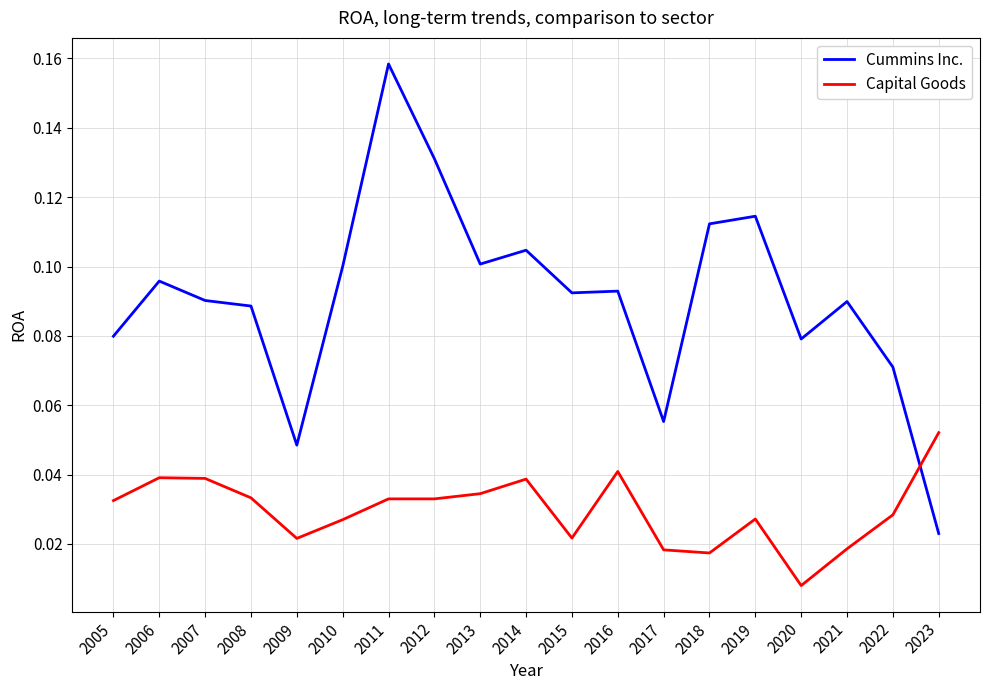

What is the sum of all Capital Goods values?

0.6